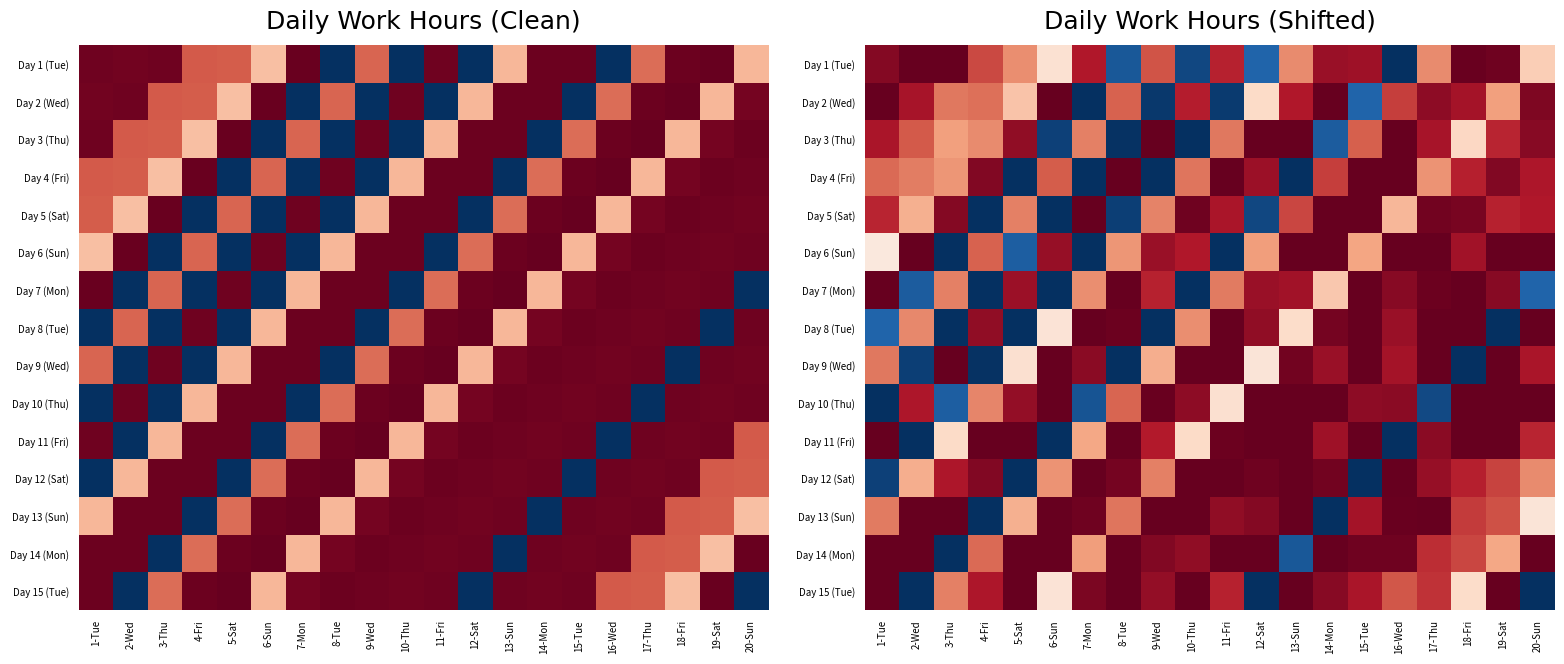

What is the greatest value displayed?

14.2